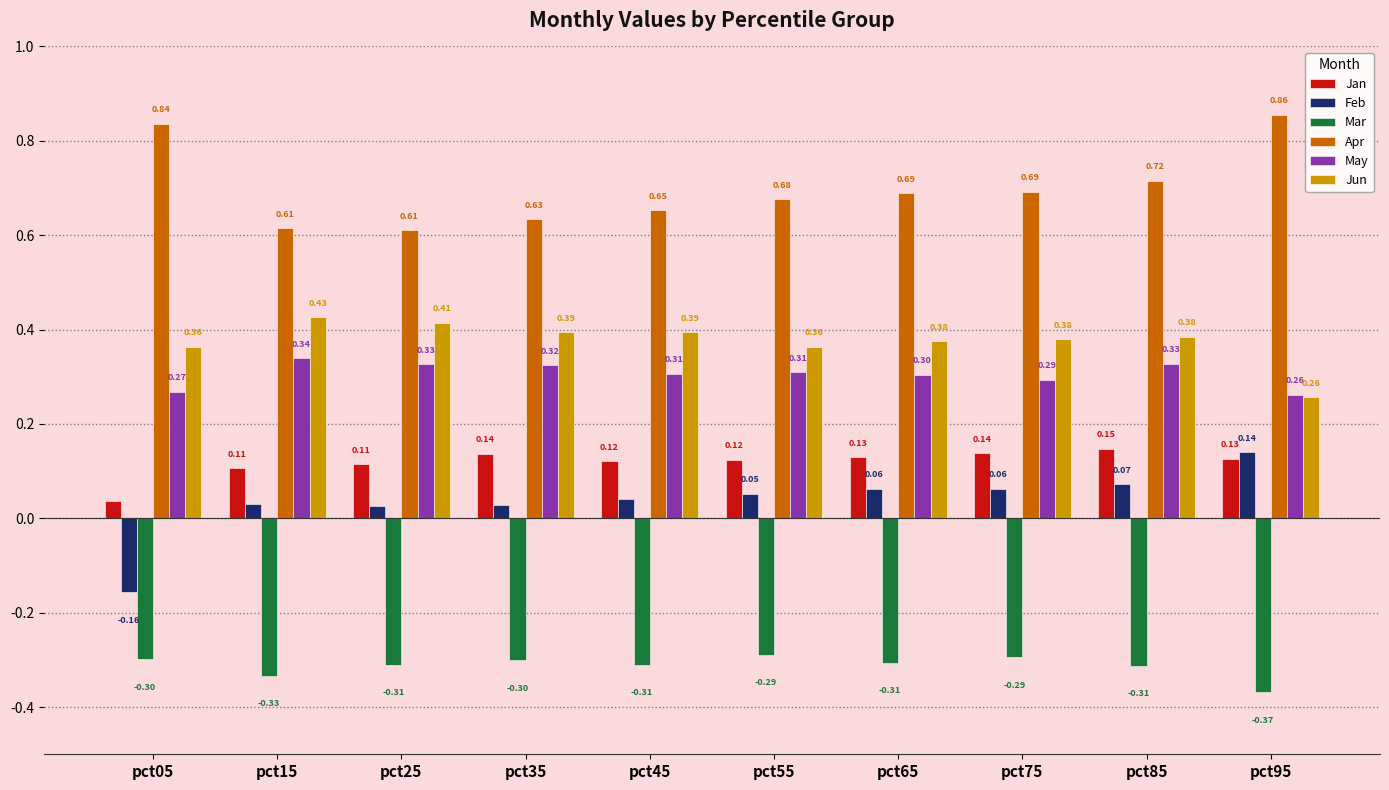

What are all the series names shown in the legend?

Jan, Feb, Mar, Apr, May, Jun